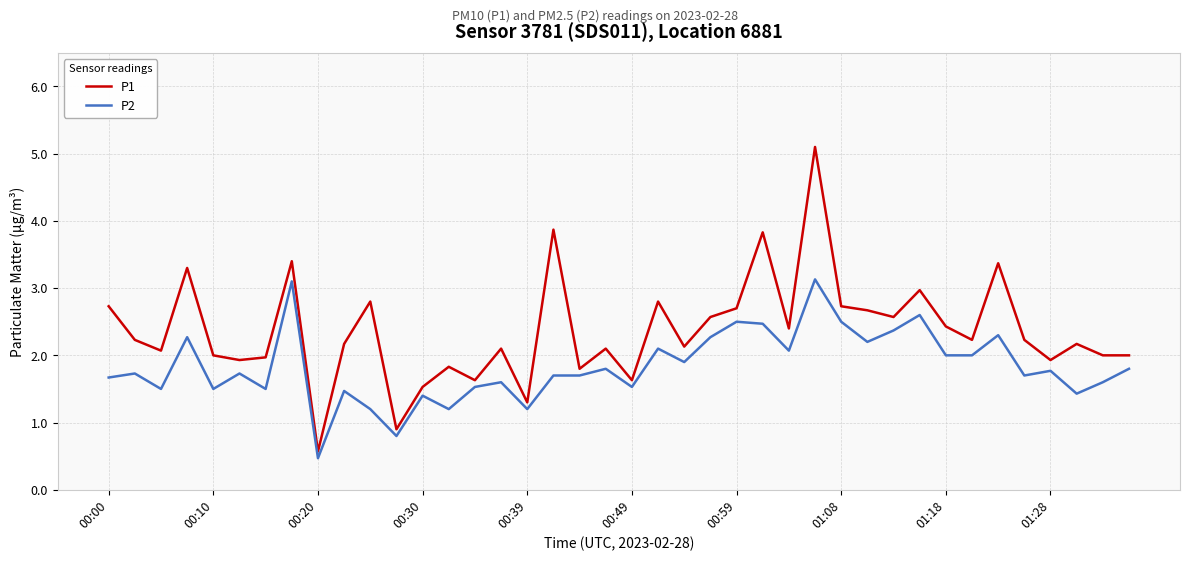

What is the lowest value of the P1 series?

0.6